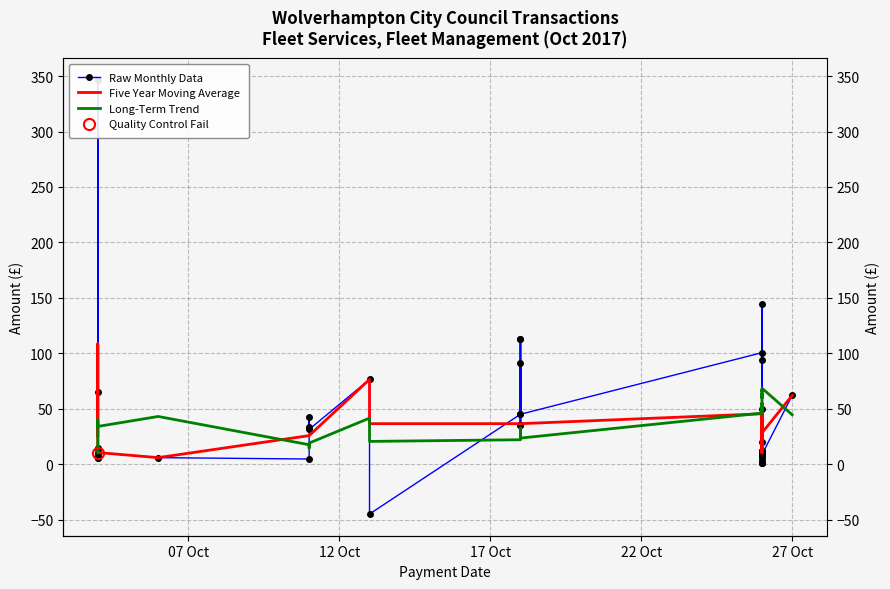

What is the highest value of the Long-Term Trend series?

68.5